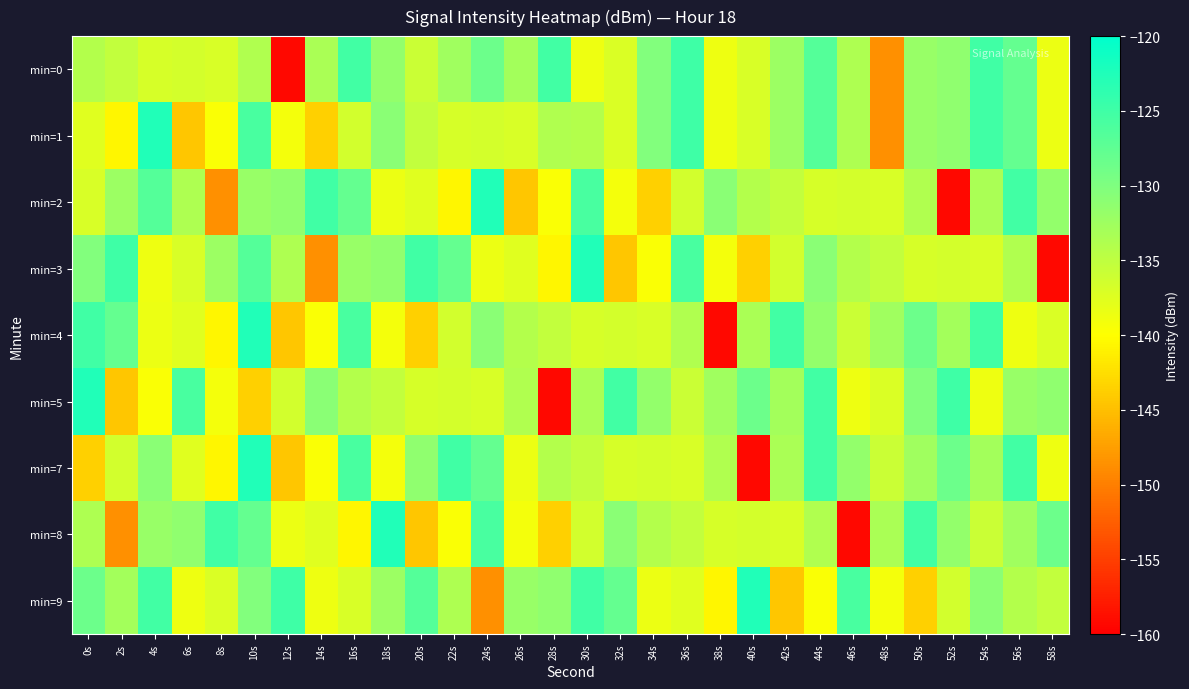

Which category has the lowest value across all series?

12s